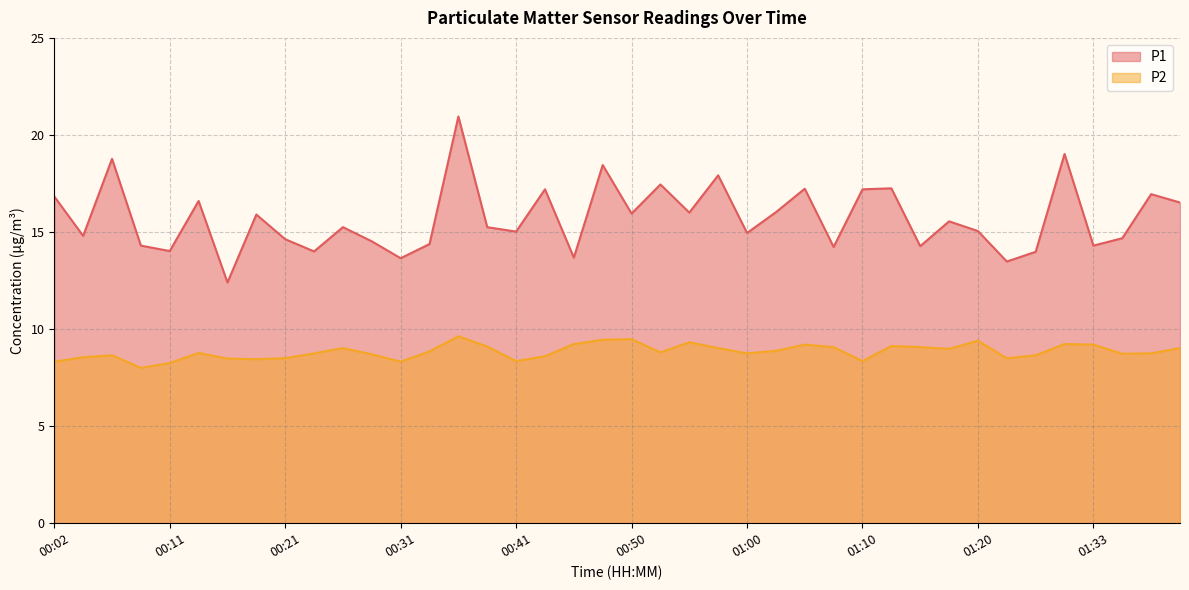

Where does the P1 series first go above 15?

00:02